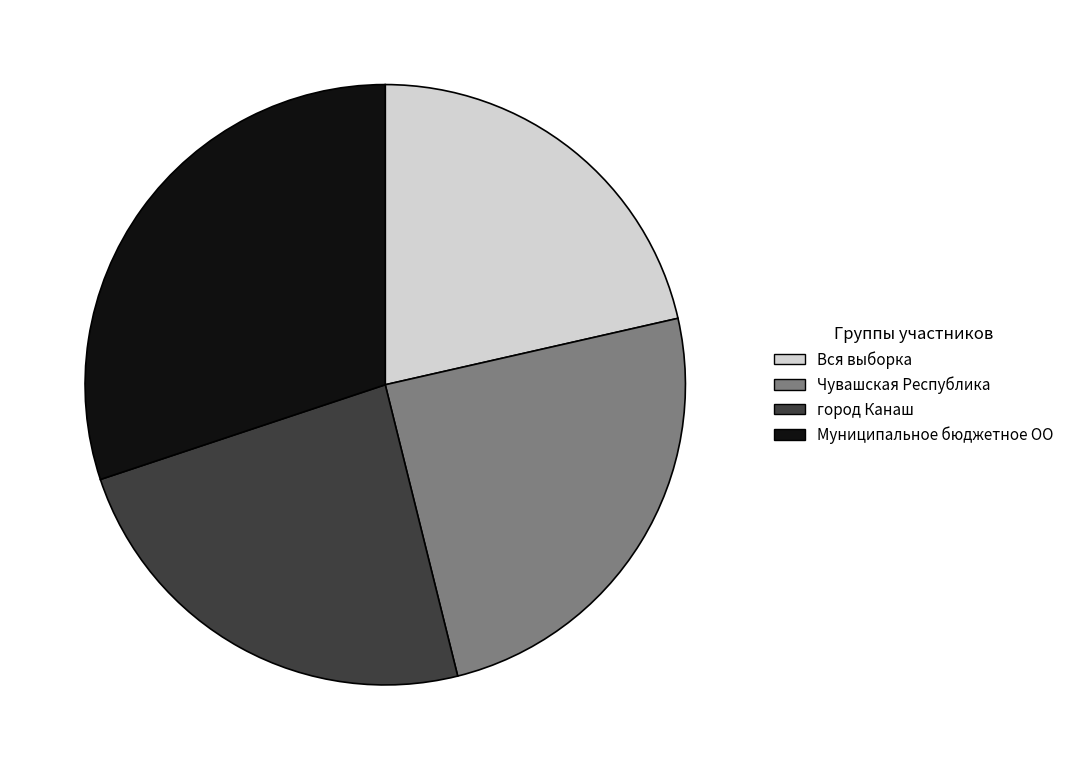

Combined, do Вся выборка and город Канаш account for over 50%?

No